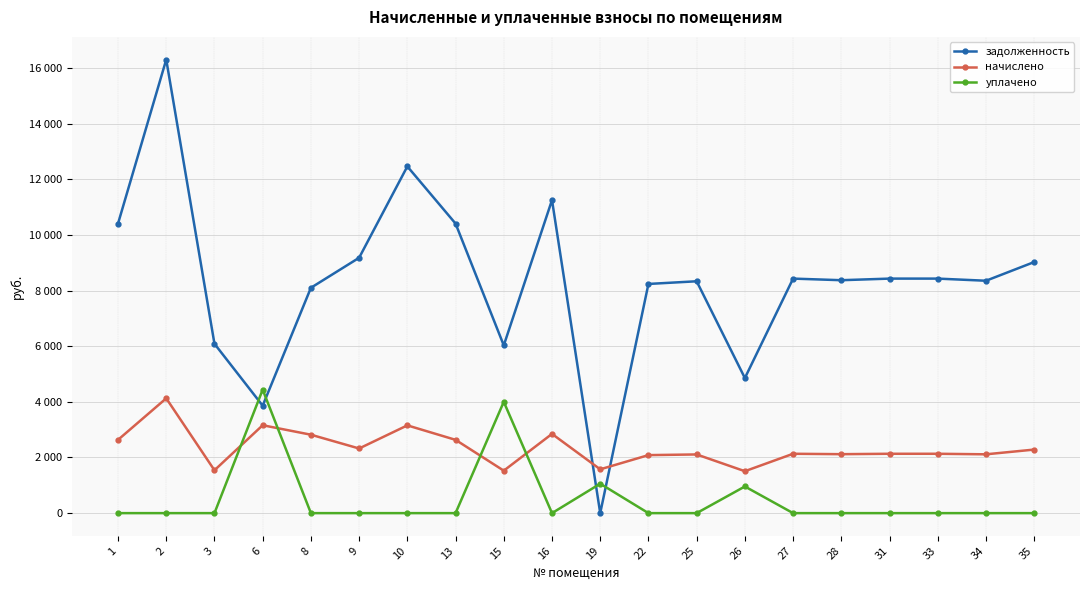

What is the difference between the second highest and minimum values in the задолженность series?

12460.8